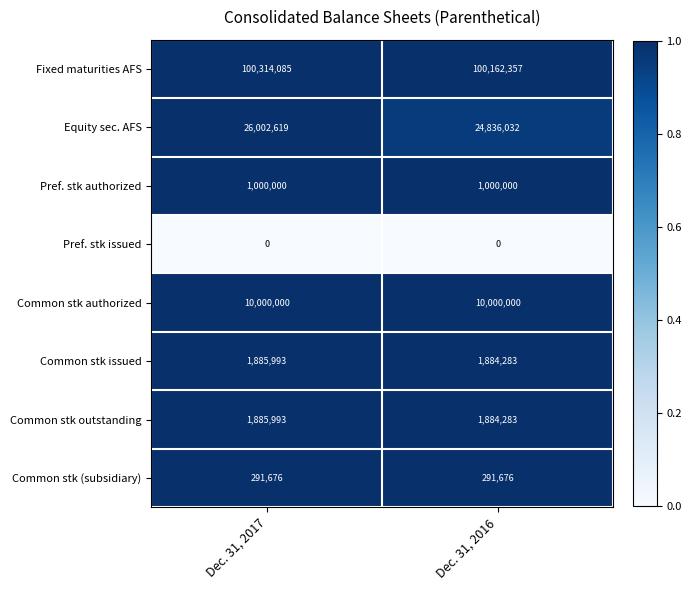

How many series are shown in this chart?

8